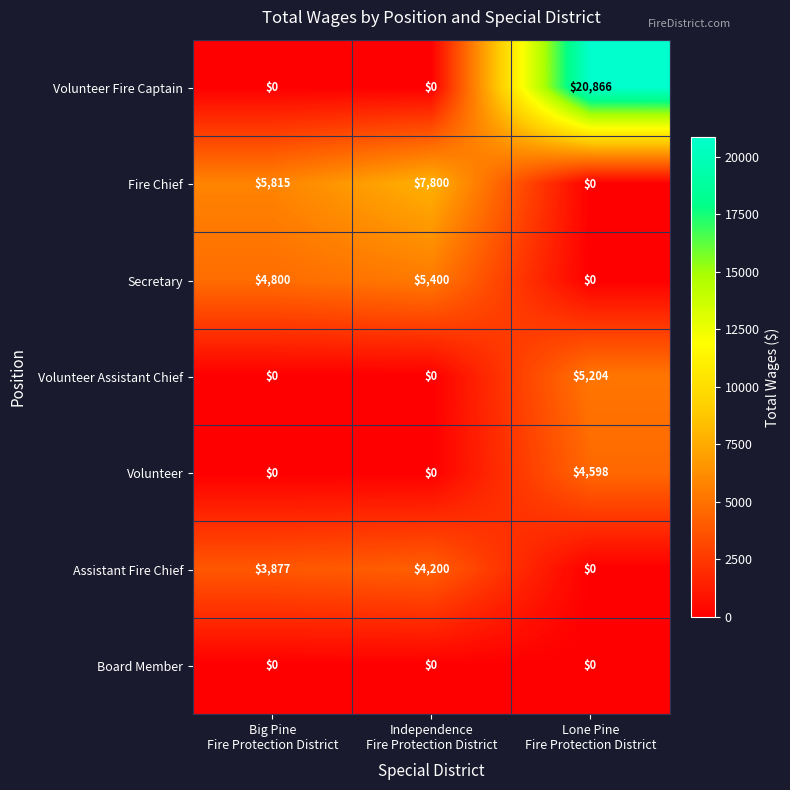

How many Fire Chief values are between 0 and 7800?

3